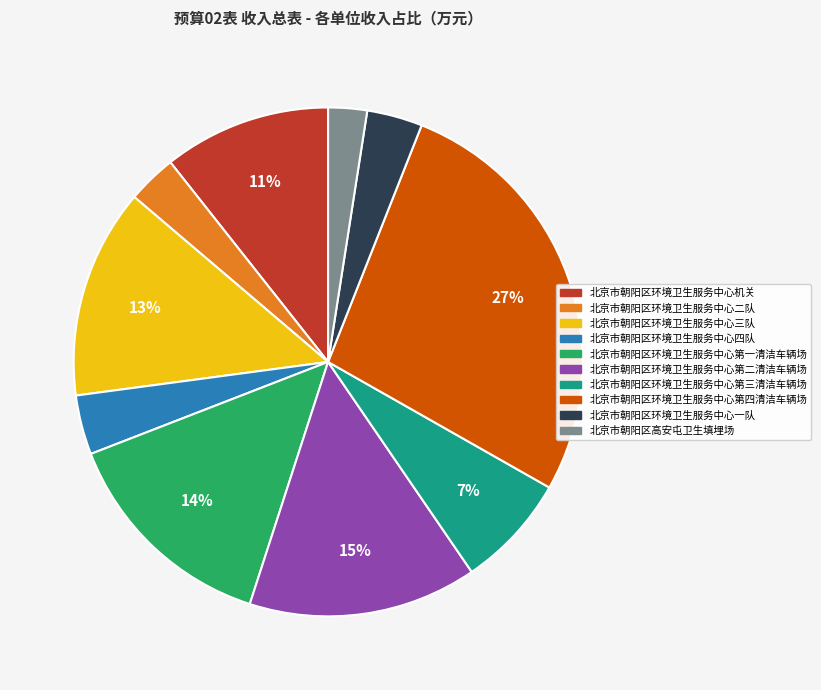

How many slices are in this pie chart?

10